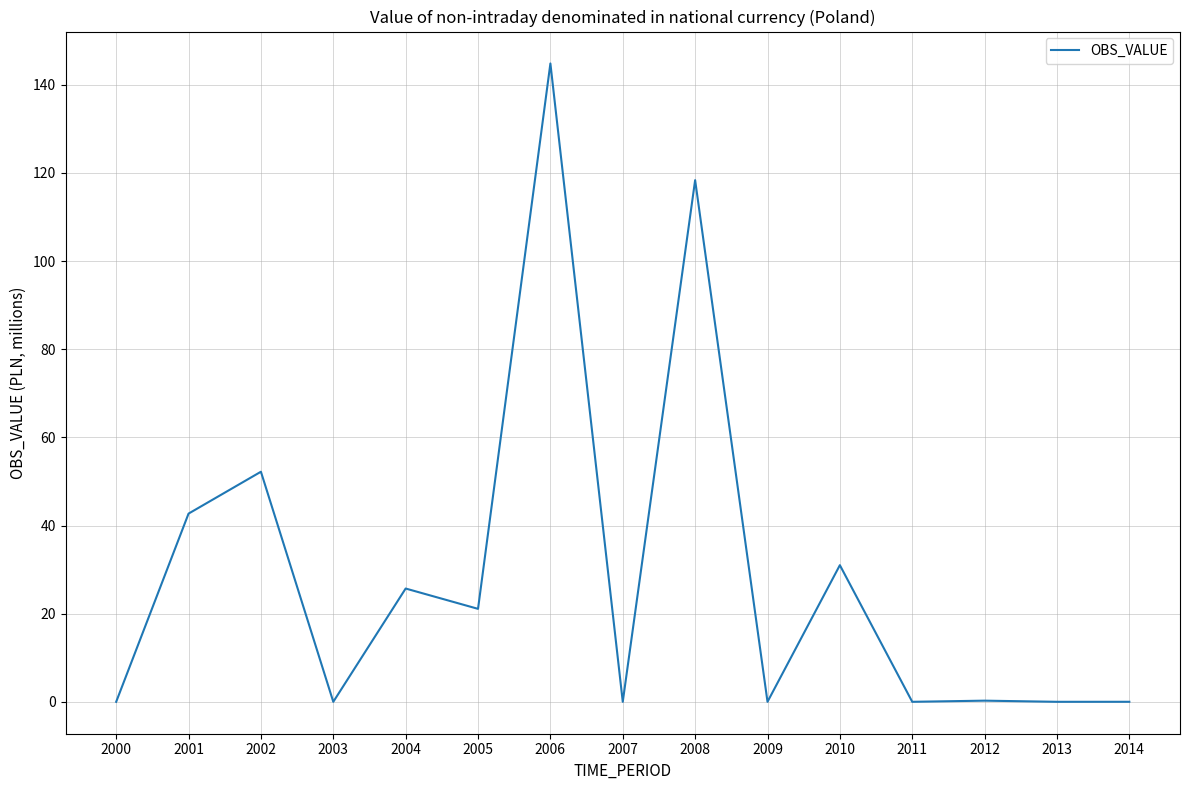

What is the maximum value shown in the chart?

144.8